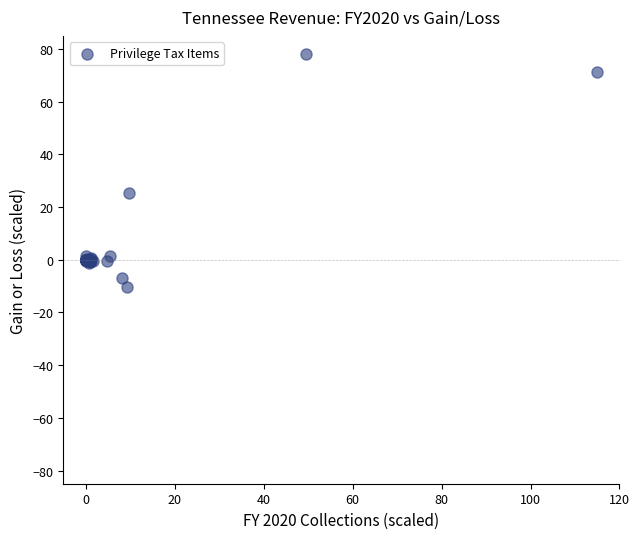

What Y value in the scatter plot is closest to 33?

25.2